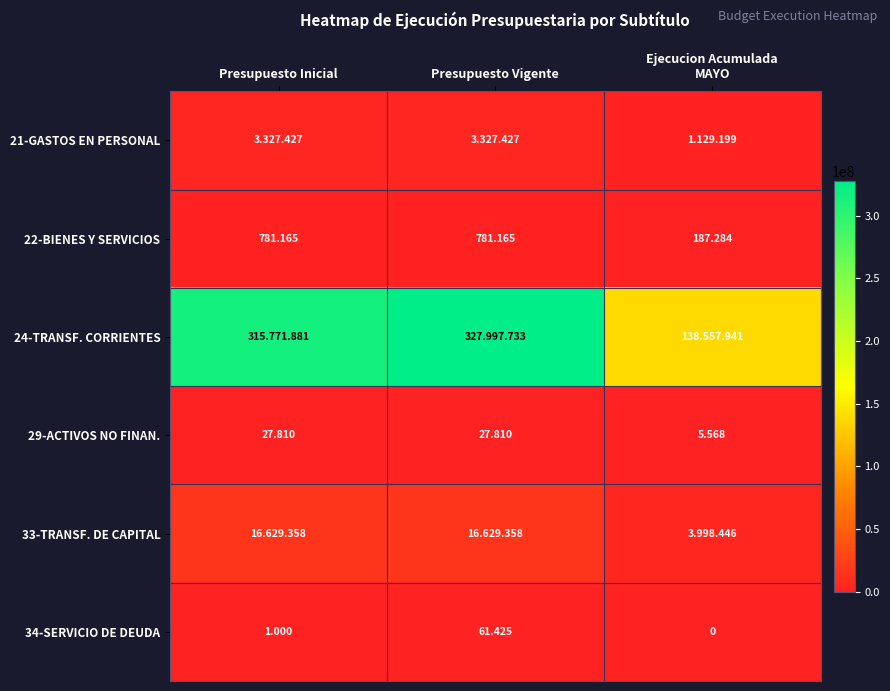

What is the sum of the 29-ACTIVOS NO FINAN. values at Presupuesto Vigente and Ejecucion Acumulada MAYO?

33378